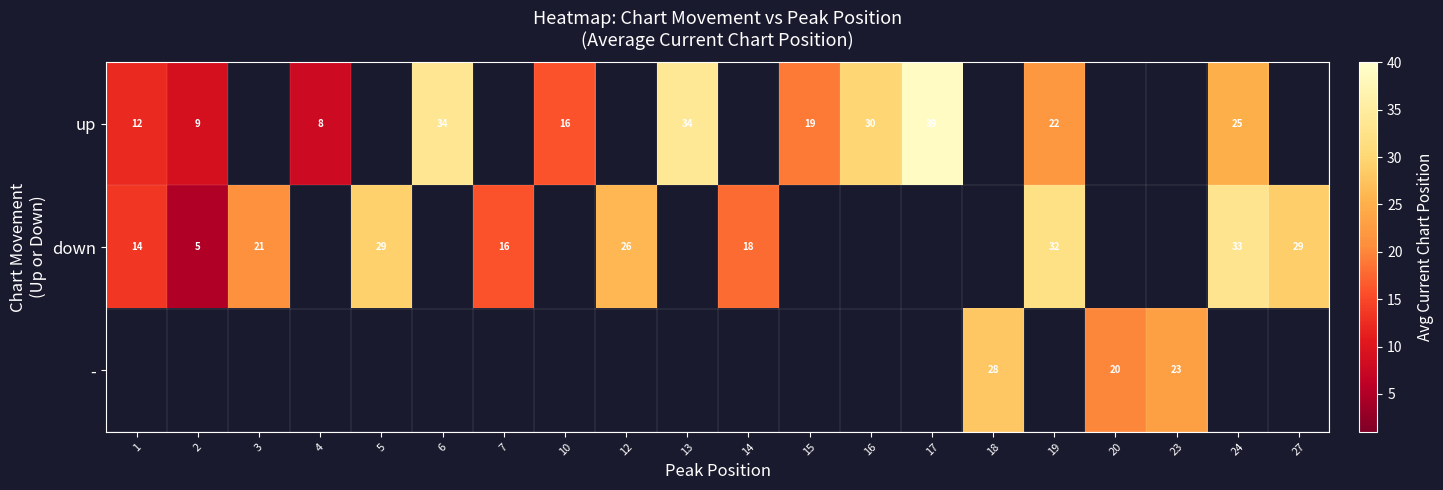

How many values in up are above zero?

11